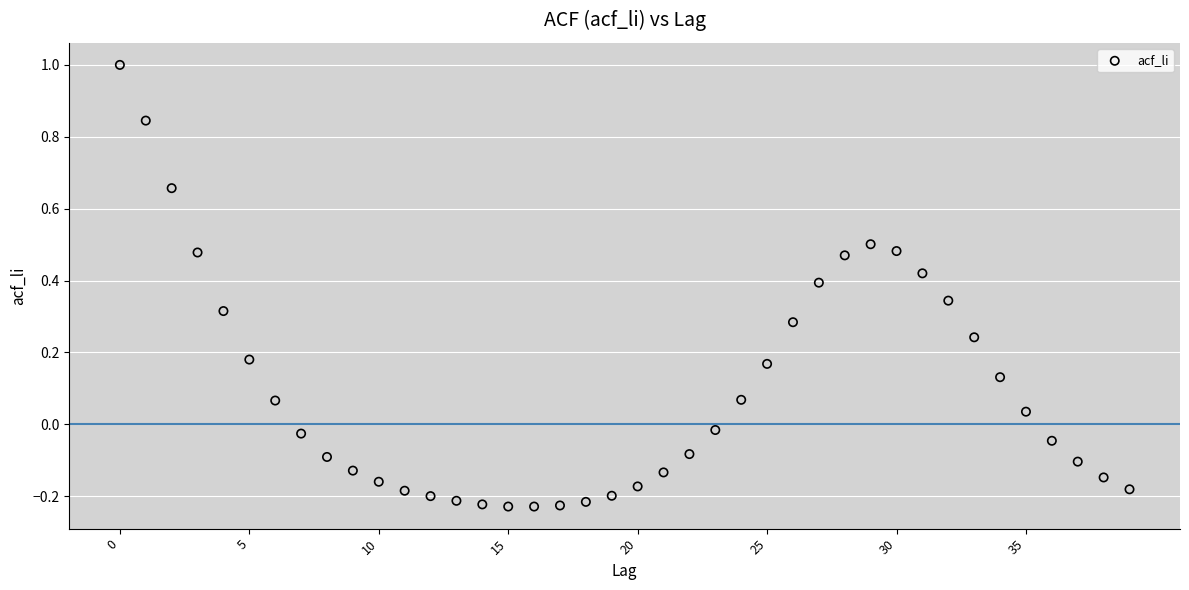

What is the range of Y values (max minus min)?

1.2